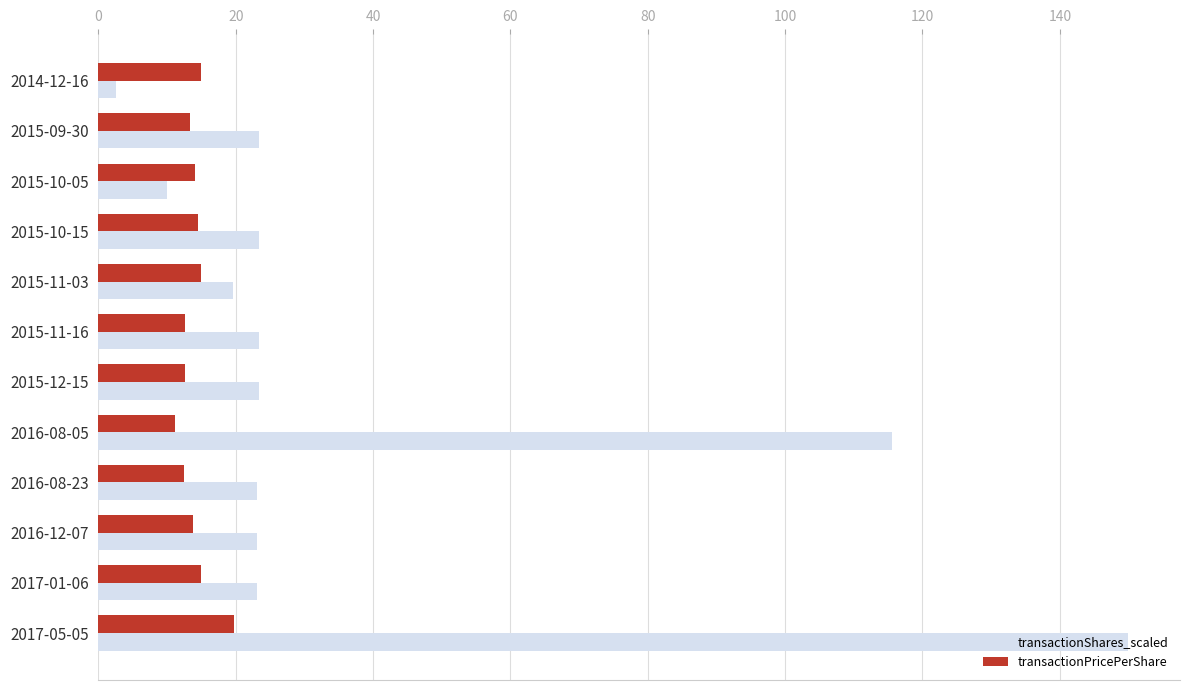

What is the sum of all transactionPricePerShare values?

169.0